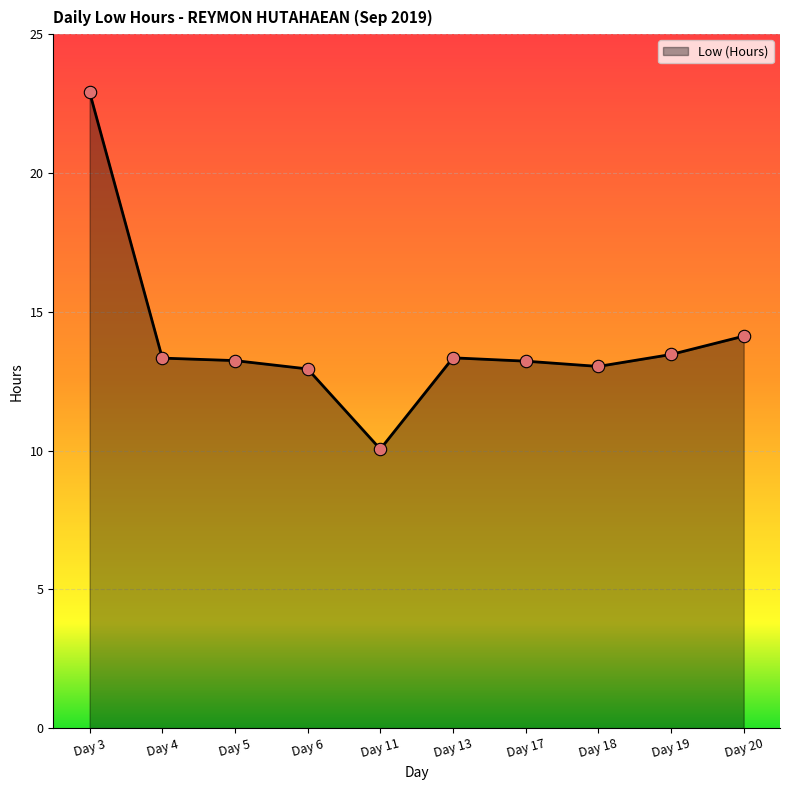

What is the change in value from Day 3 to Day 20?

-8.8